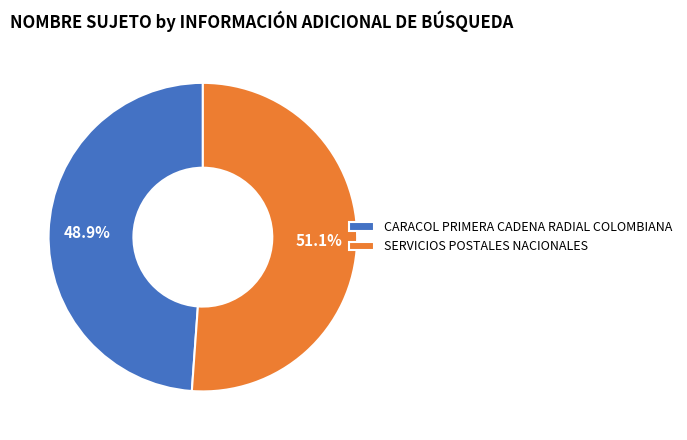

Between SERVICIOS POSTALES NACIONALES and CARACOL PRIMERA CADENA RADIAL COLOMBIANA, which is larger?

SERVICIOS POSTALES NACIONALES